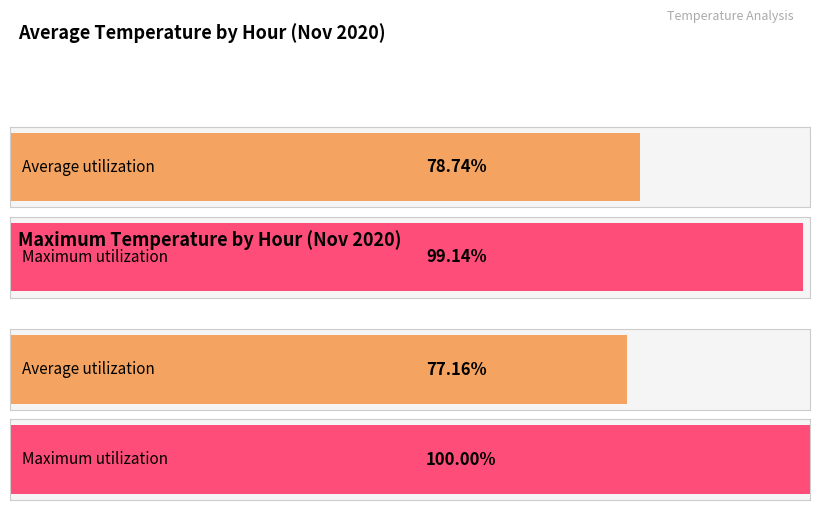

True or false: Average utilization has a value of 10.2 at 15:00.

False